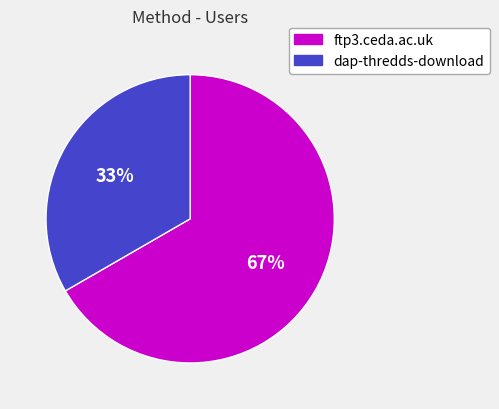

Which slice is the largest?

ftp3.ceda.ac.uk